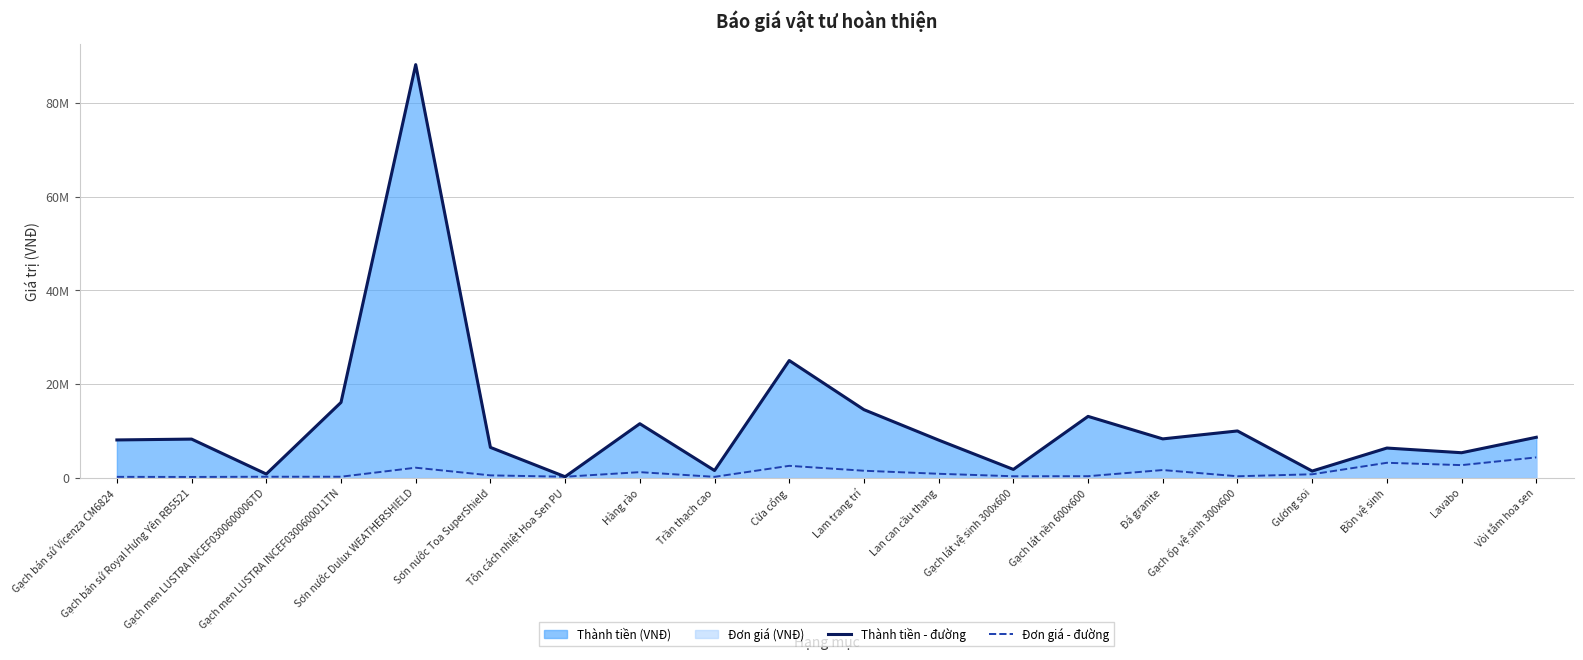

True or false: Thành tiền - đường and Đơn giá - đường cross at least once.

False